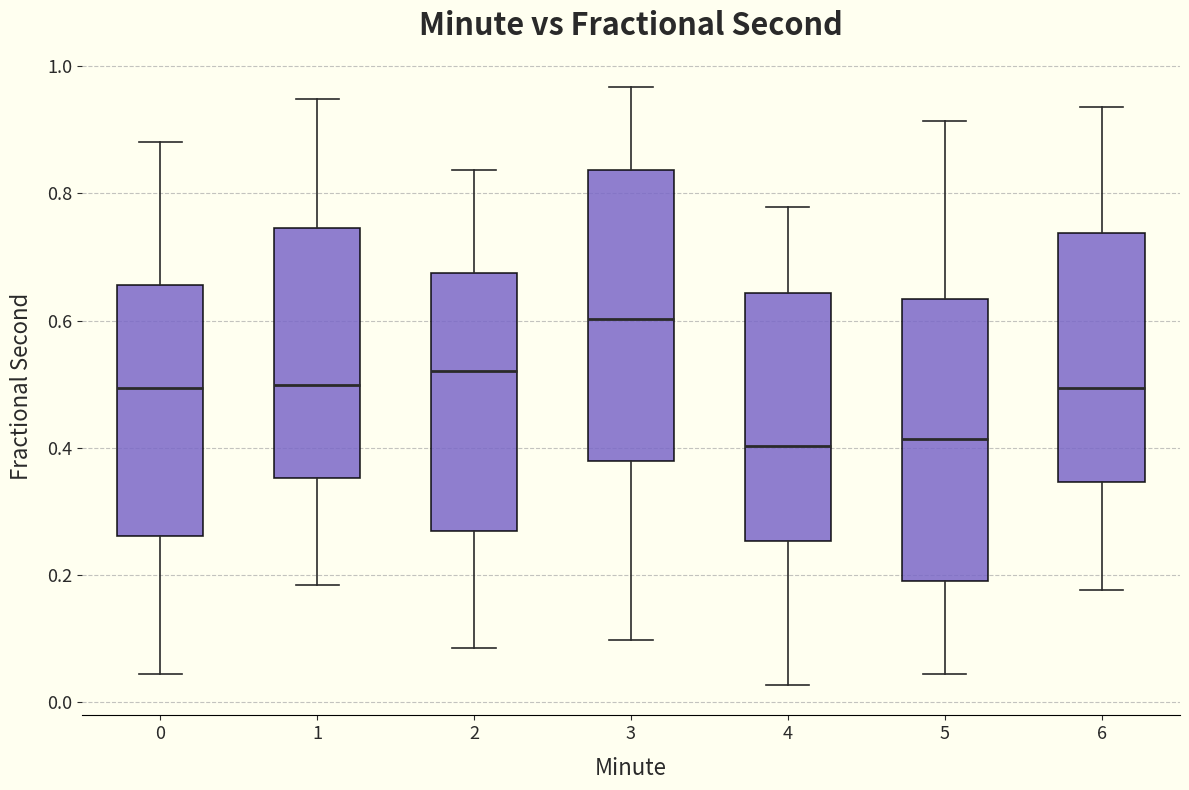

Where does the upper whisker of the box at x = 2 end on the y-axis? The values are not printed on the chart, so give them approximately, as read against the axis.

0.84